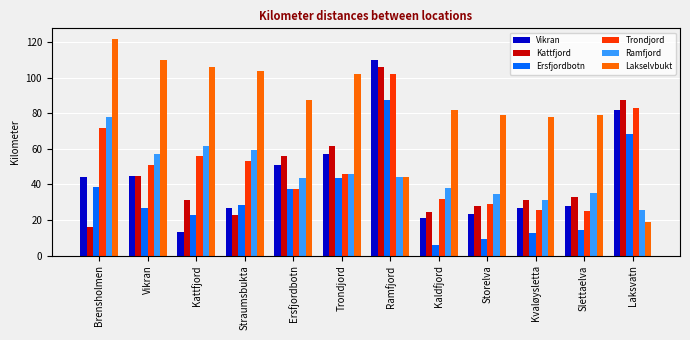

At which label is Ramfjord closest to 51?

Trondjord